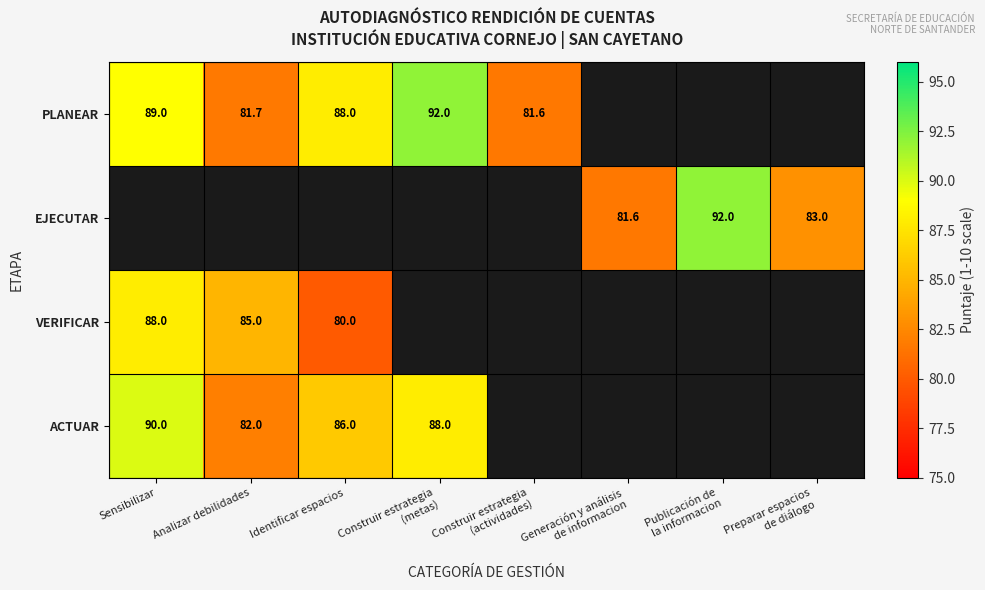

What is the sum of the VERIFICAR values at Analizar debilidades and Sensibilizar?

173.0